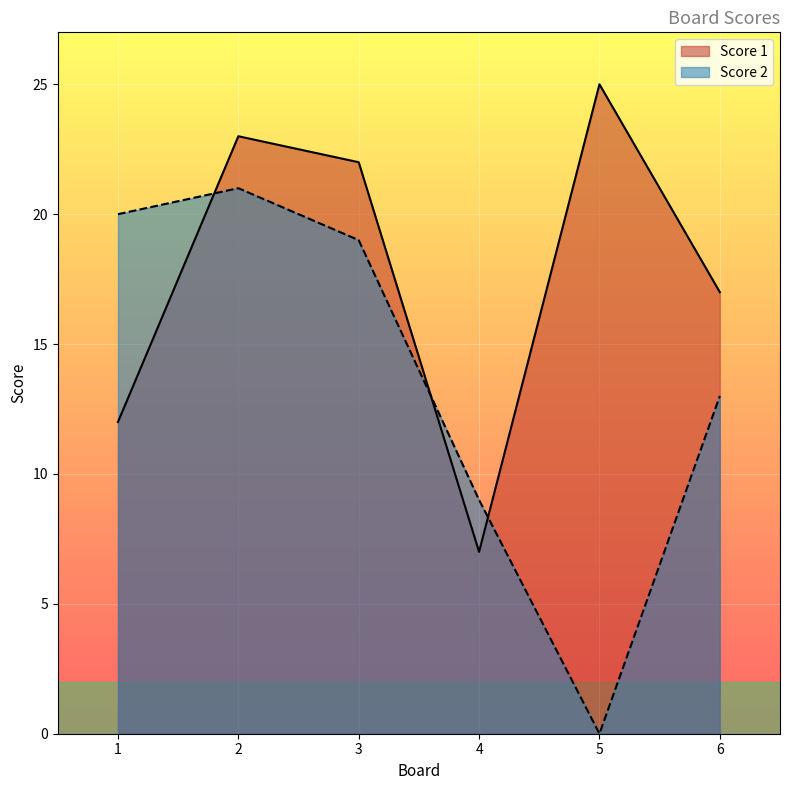

Rank the categories by Score 2 value from lowest to highest.

5, 4, 6, 3, 1, 2